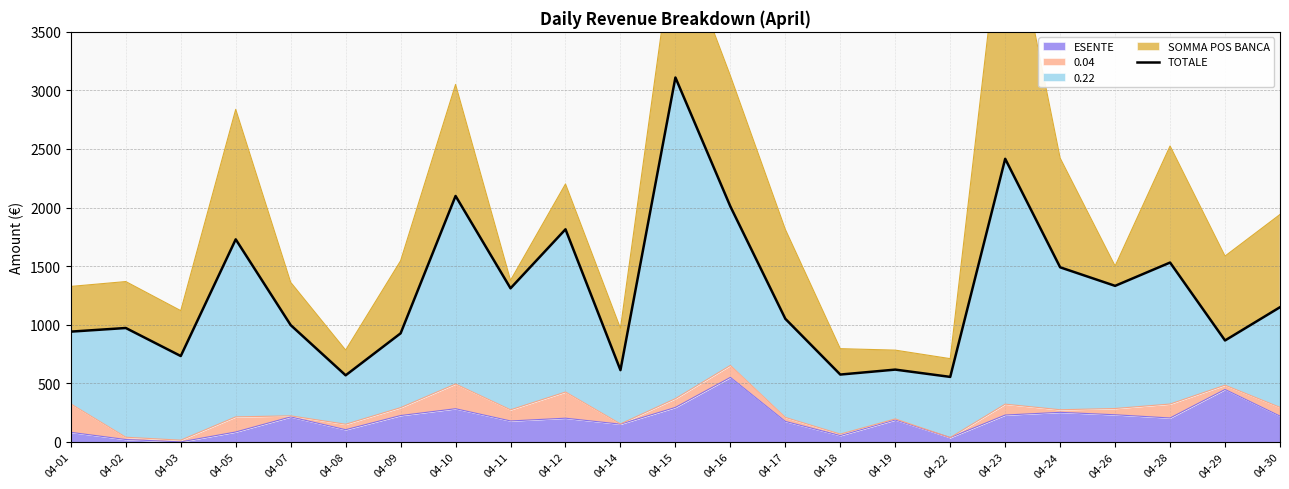

At which label is the value closest to 1832?

04-12